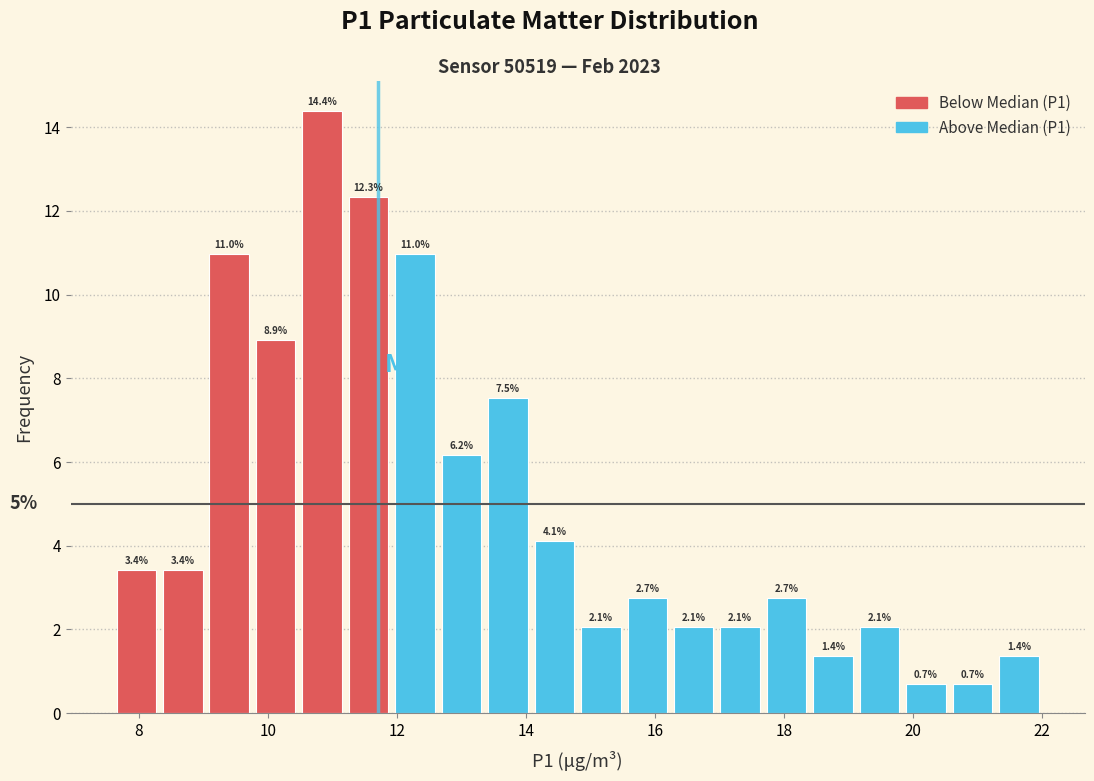

Read against the x-axis, roughly where is the centre of the tallest bar?

10.8